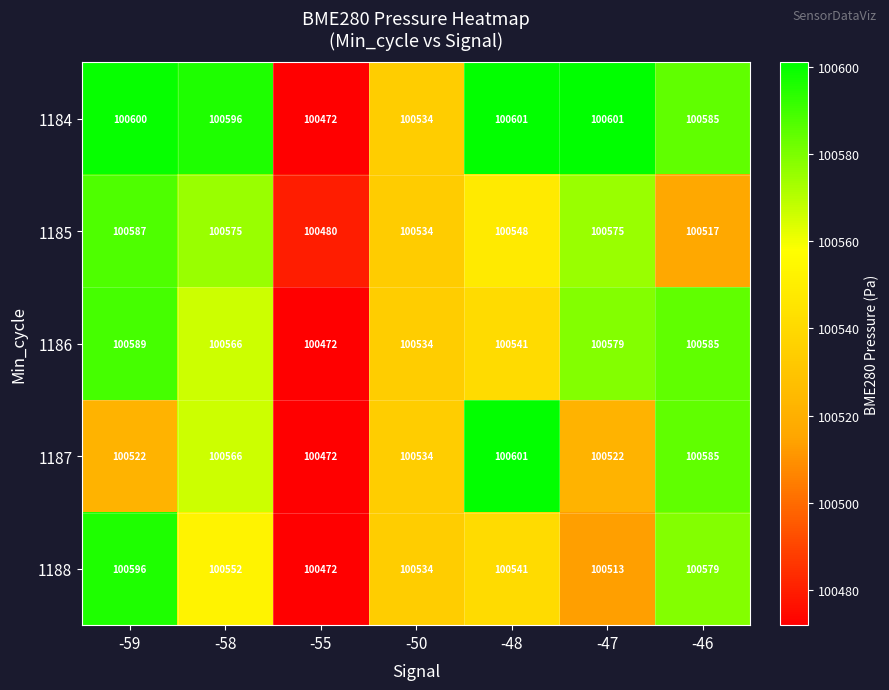

How many series are shown in this chart?

5